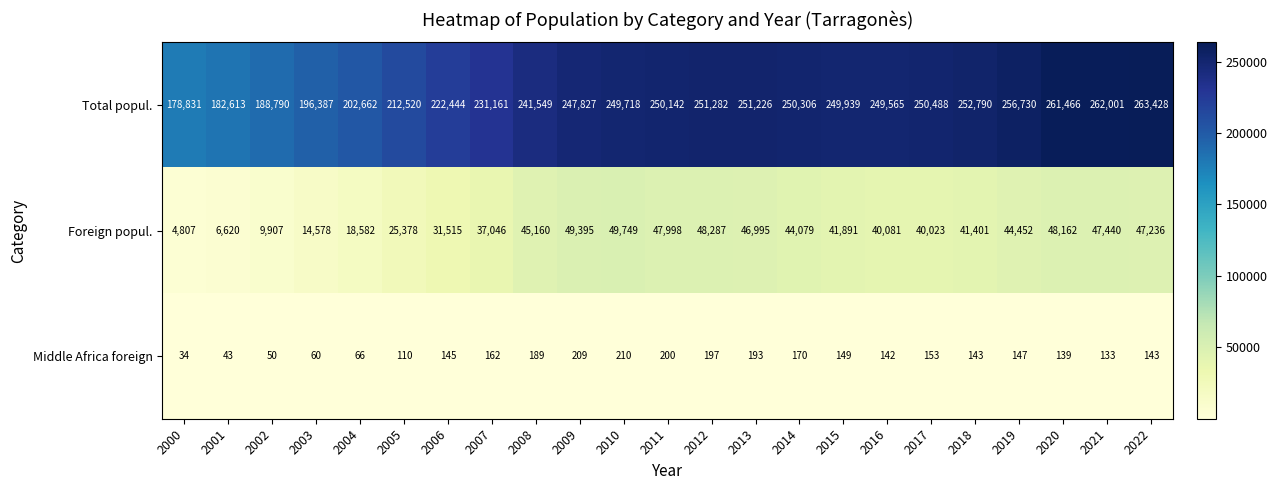

Which series has the largest range (max minus min)?

Total popul.